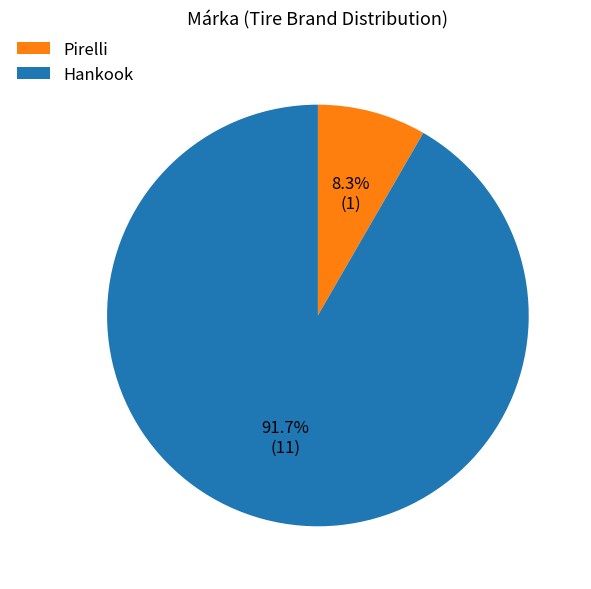

Is Hankook the majority of the pie?

Yes